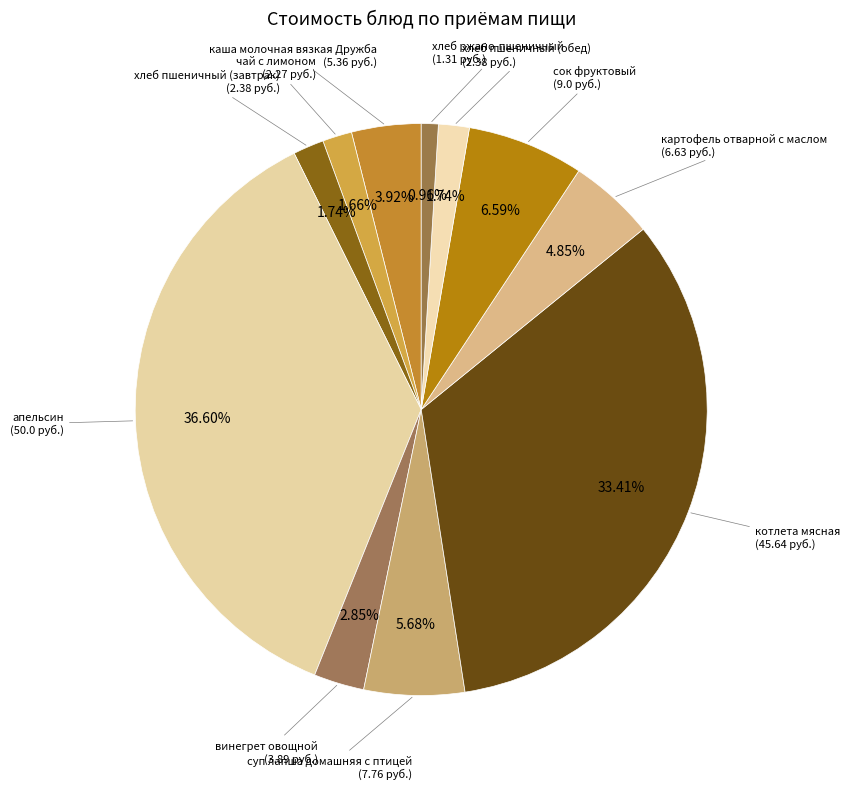

Which category has the biggest portion of the pie?

апельсин